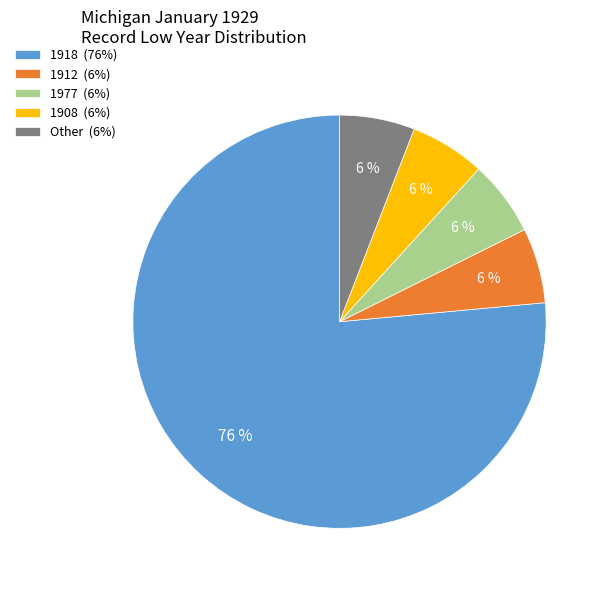

To the nearest percent, what percentage of the pie is 1912 (6%)?

6%